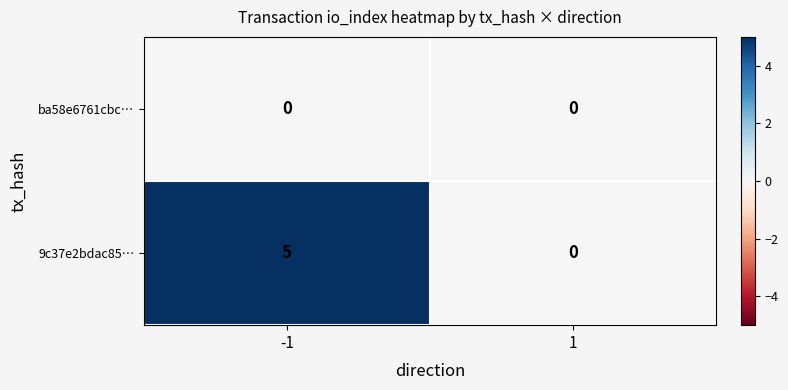

How many categories are shown in the chart?

2